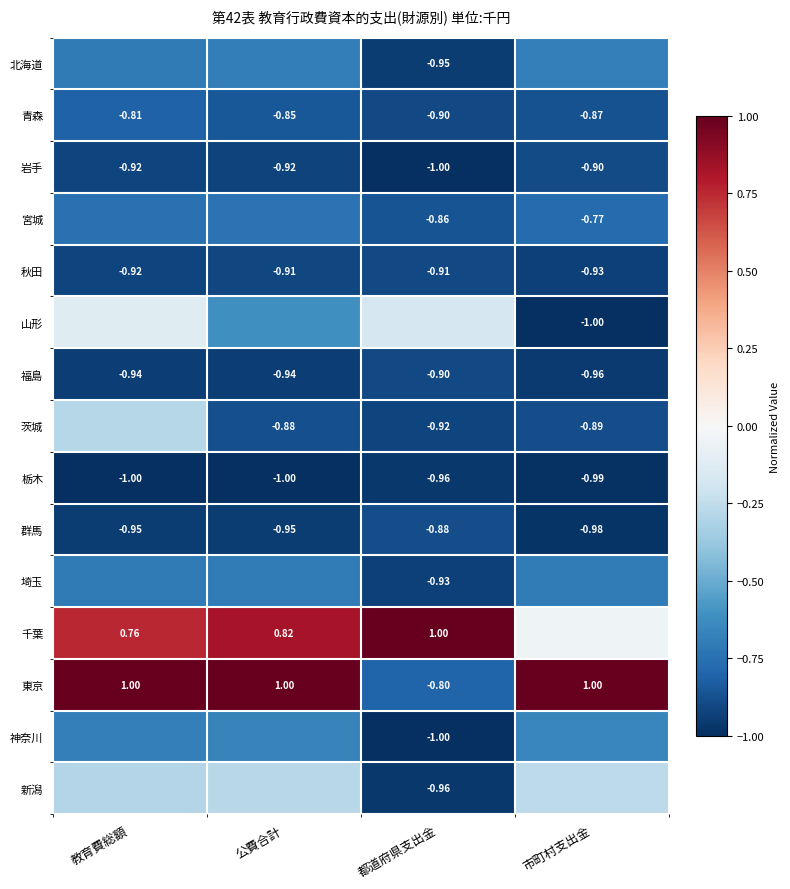

At which category is the sum across all series the highest?

教育費総額